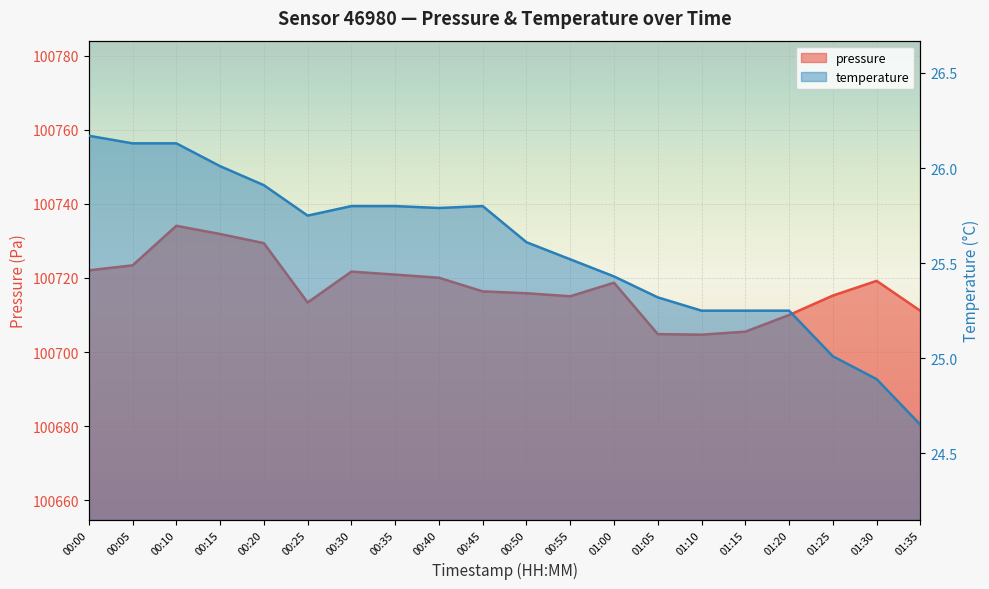

Which label corresponds to the largest value in the chart?

00:10